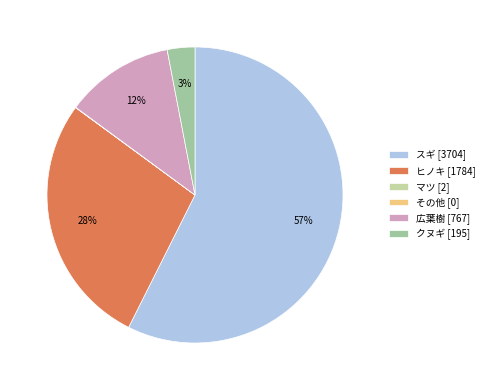

Does スギ account for over 50% of the chart?

Yes